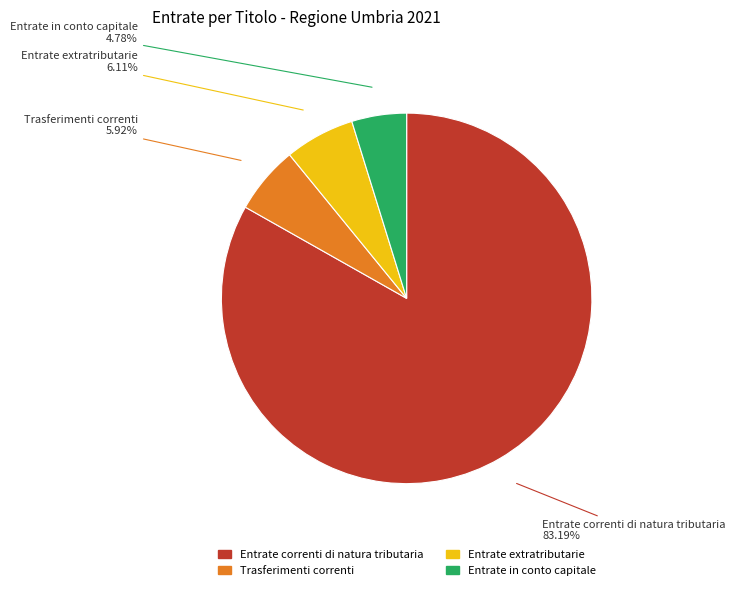

Which slice is the smallest?

Entrate in conto capitale